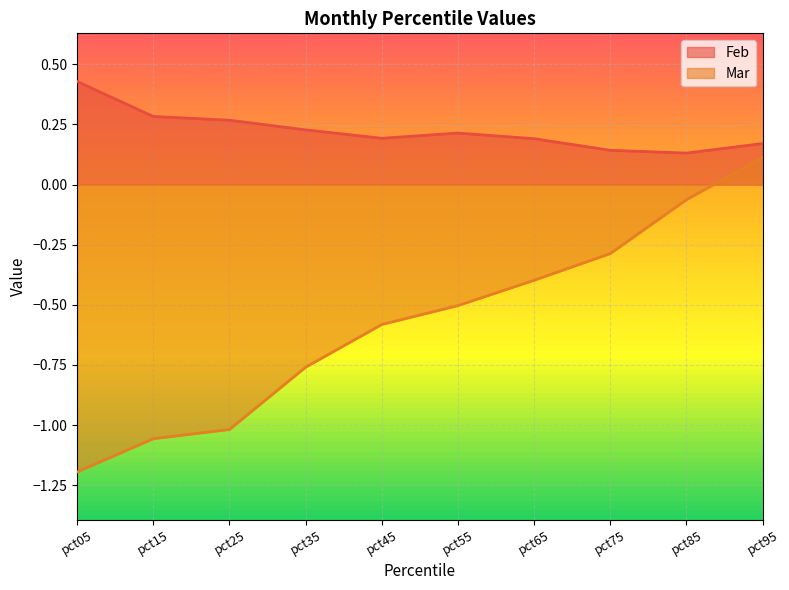

What is the value of the Mar point at the 3rd from the left?

-1.0